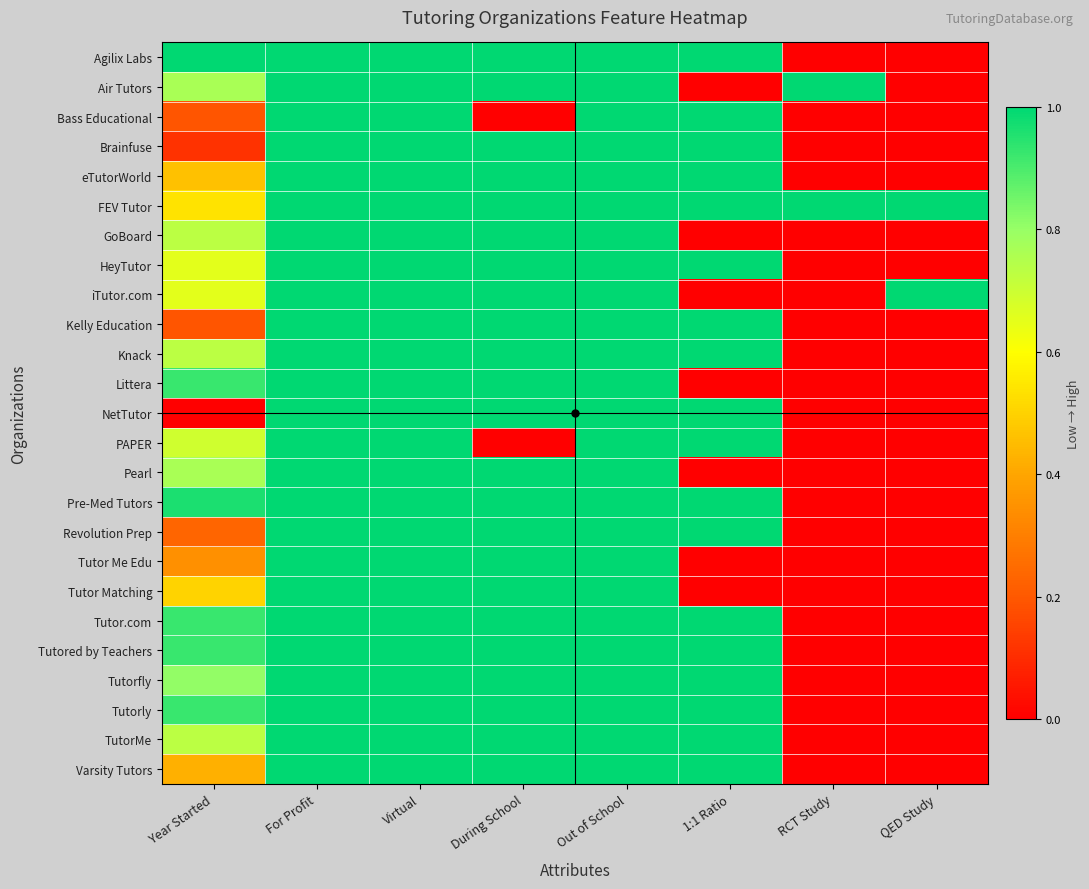

Which has a higher value, Year Started or RCT Study?

Year Started